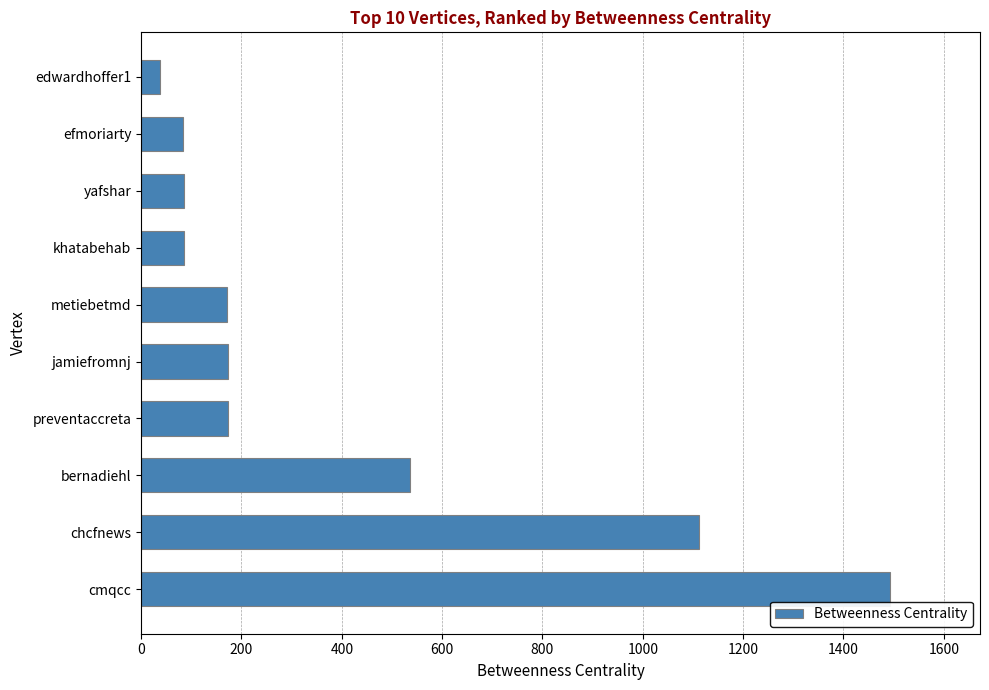

At which category does the chart reach its minimum across all series?

edwardhoffer1